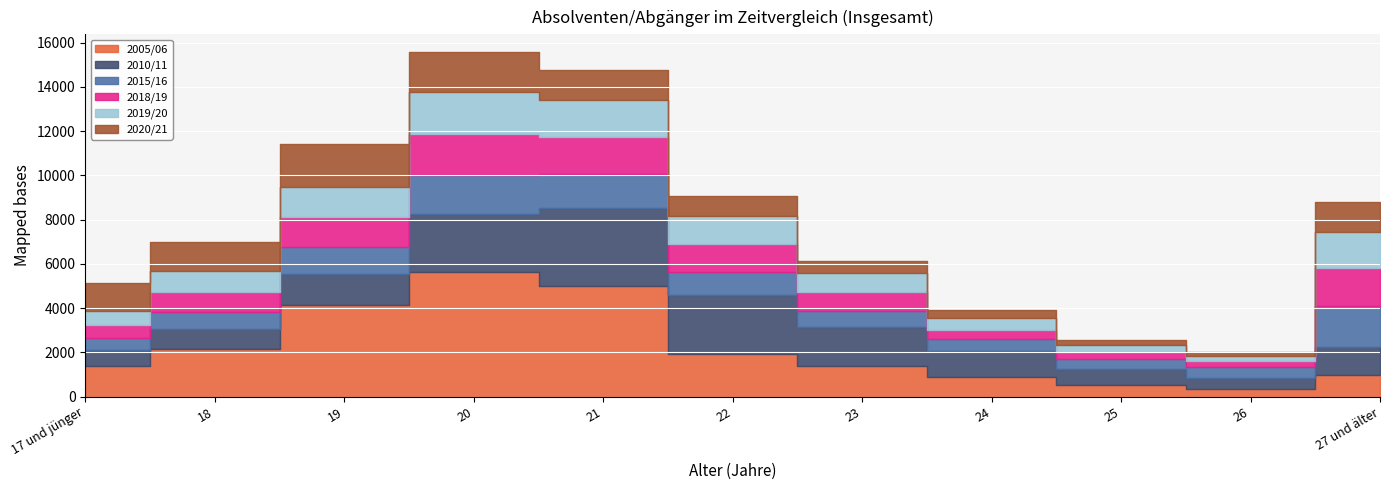

Where is the first local maximum for 2019/20?

20